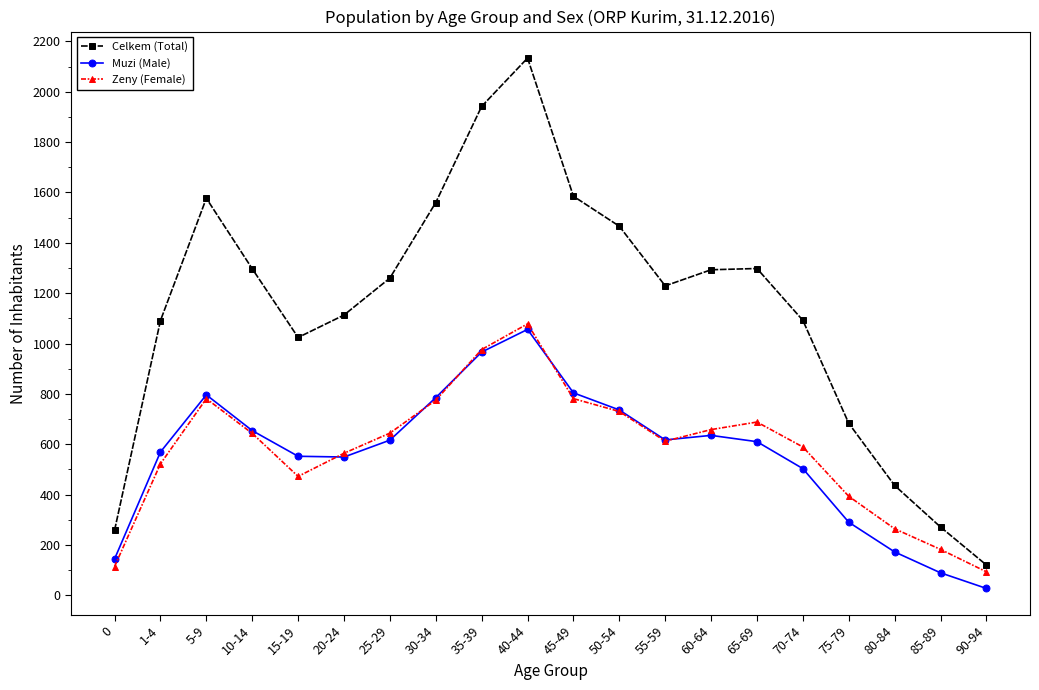

At how many categories does at least one series exceed 895?

15